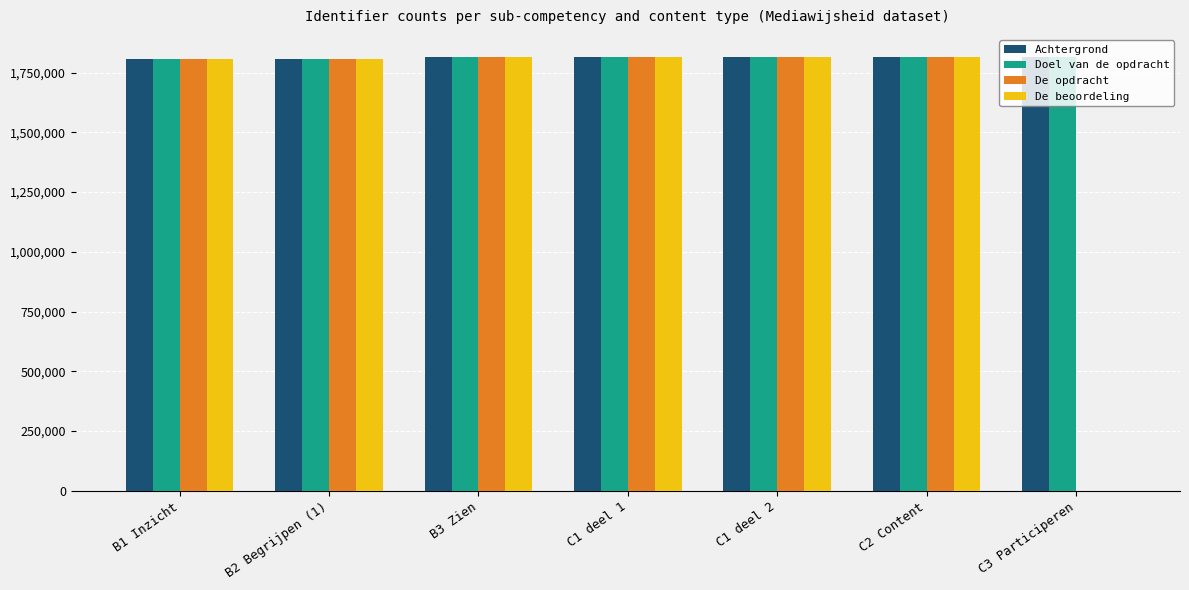

The value of Doel van de opdracht at B3 Zien is 2794375. True or false?

False